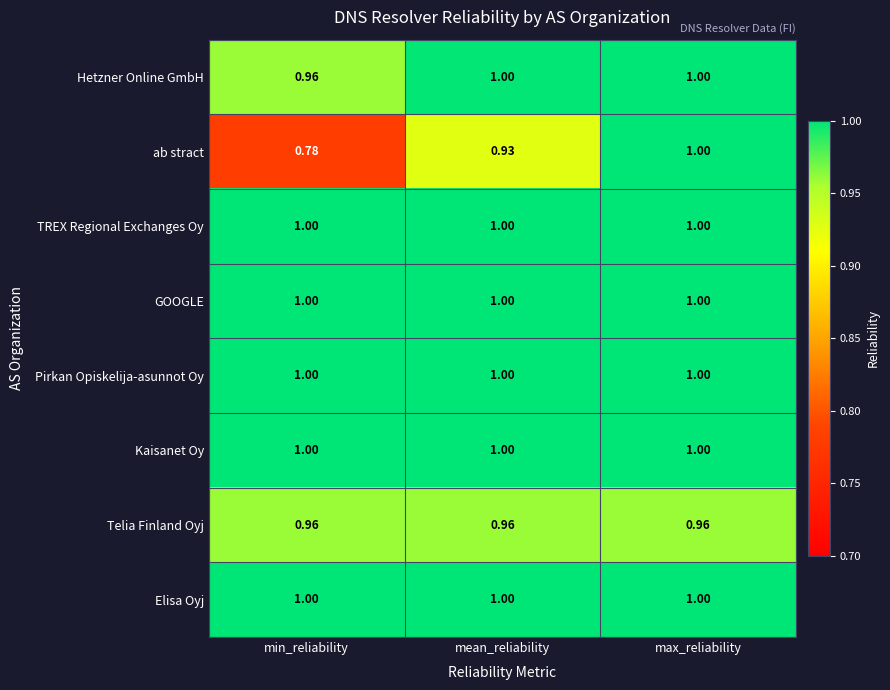

Between min_reliability and max_reliability, which series saw the biggest shift?

ab stract